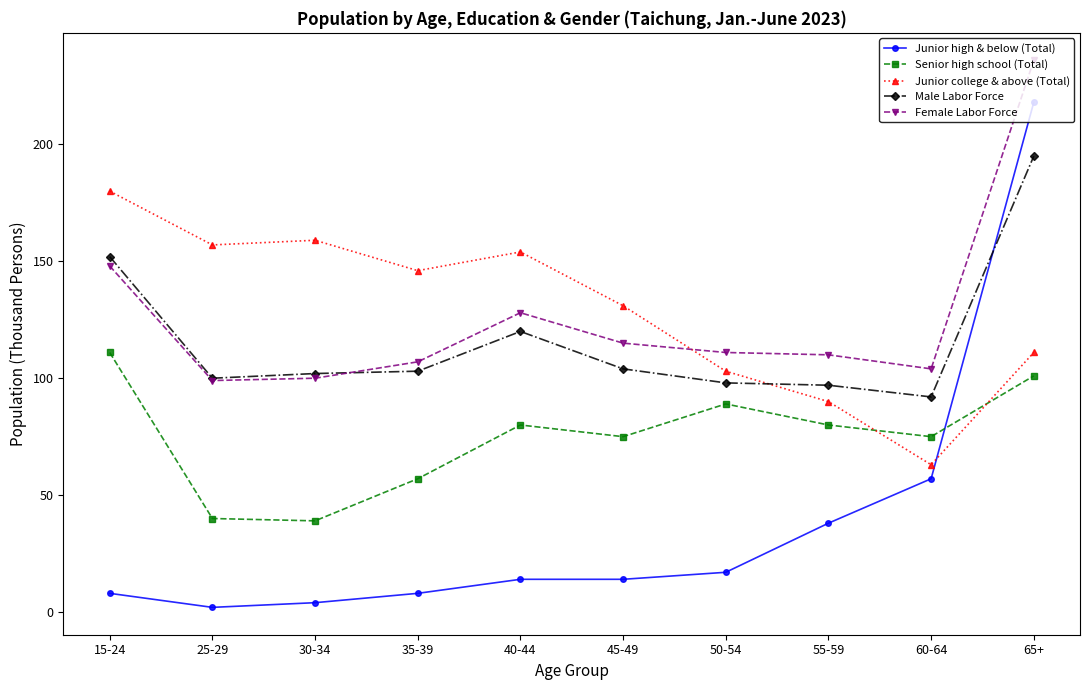

What is the total value across all series at 30-34?

404